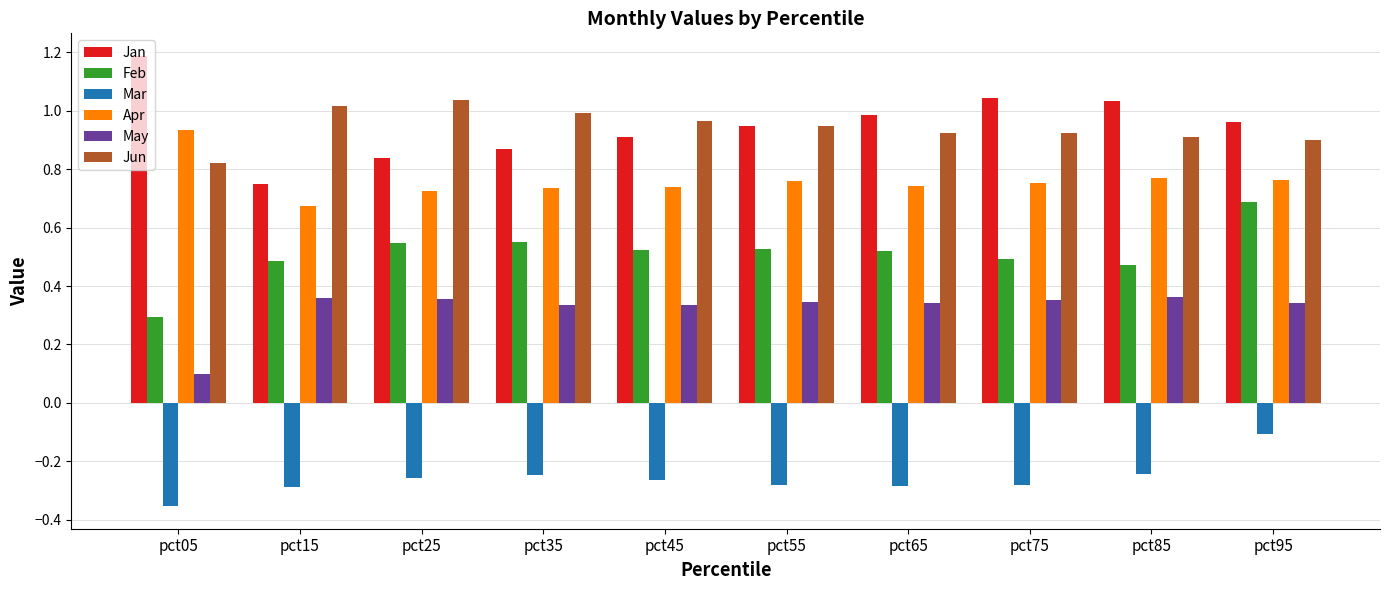

Is the value of Jun at pct75 greater than the value of Apr at pct25?

Yes